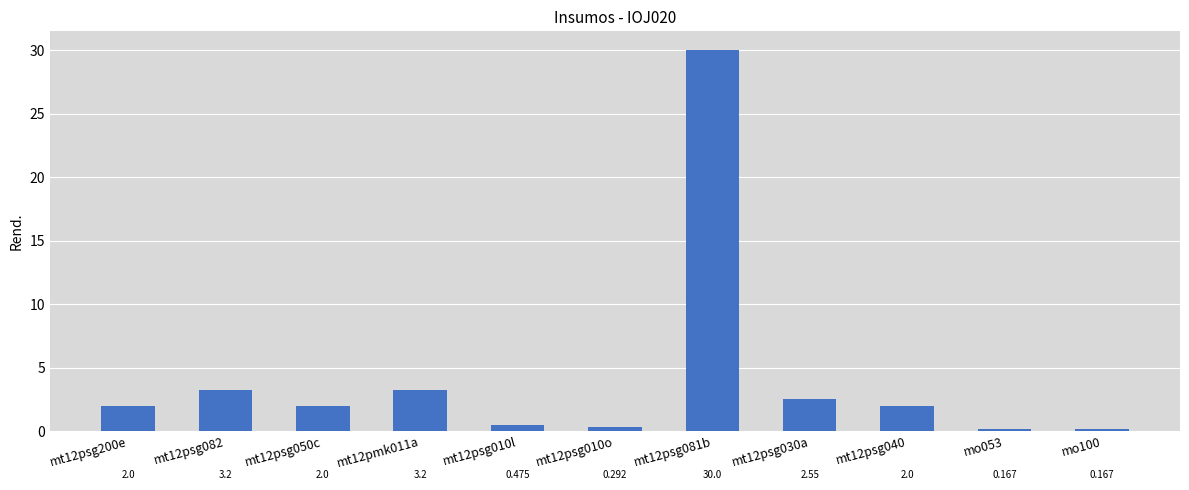

What is the difference between the values at mt12psg010l and mt12psg081b?

29.5